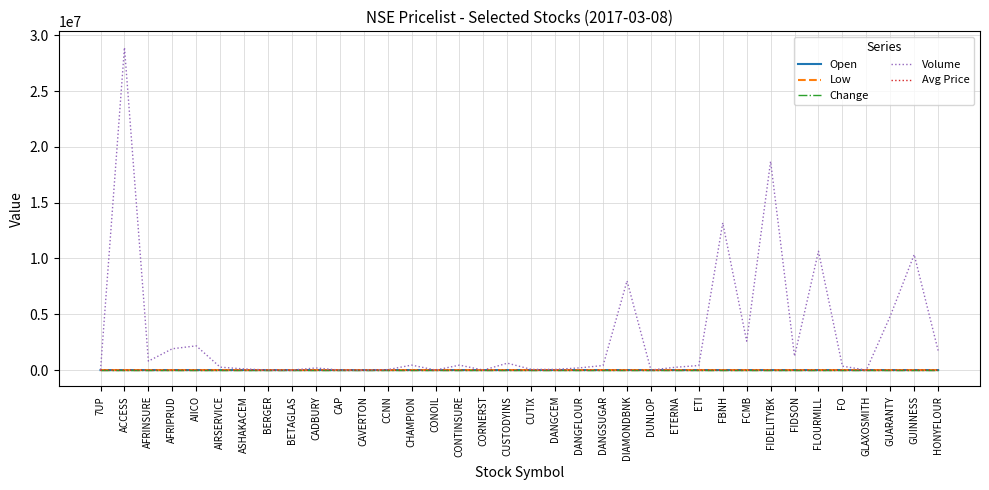

At which category is the sum across all series the highest?

ACCESS